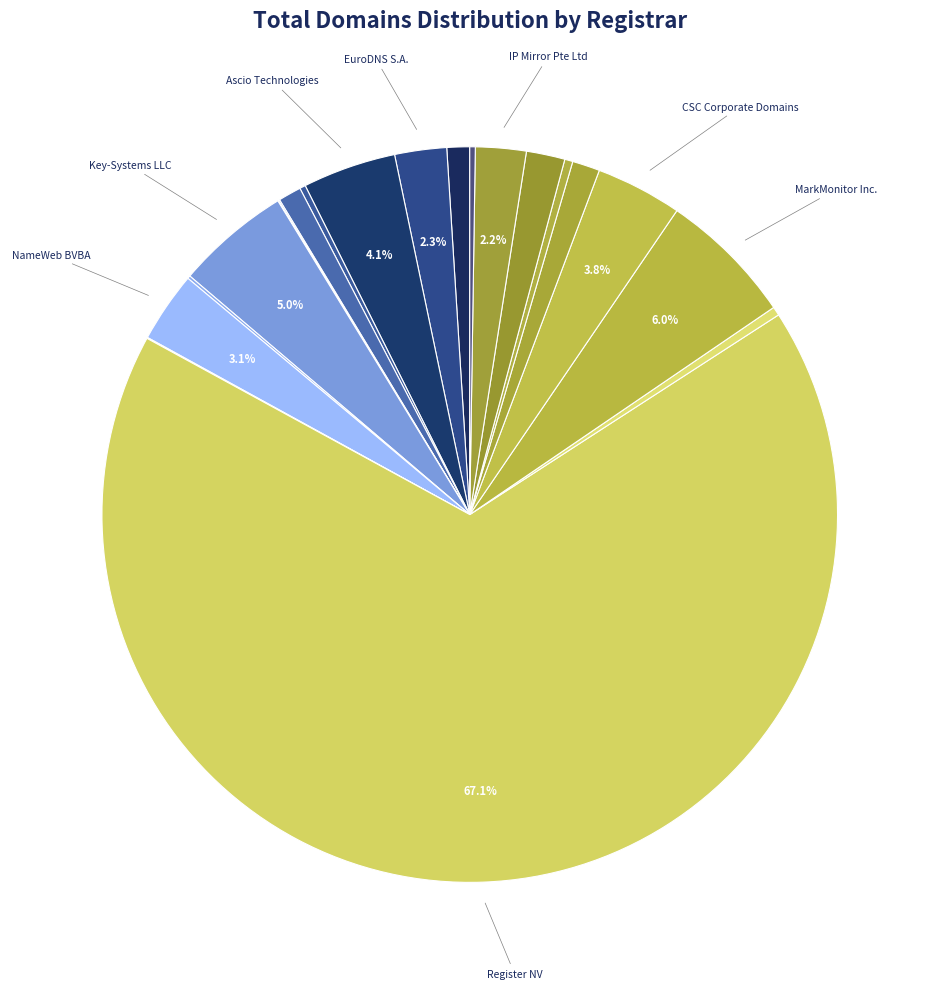

Which slice is the largest?

Register NV